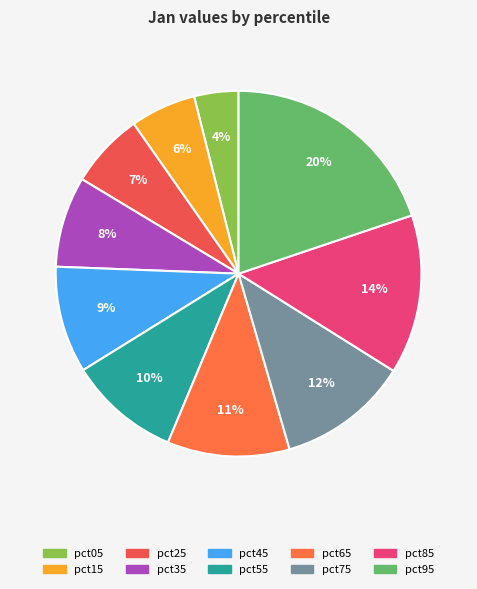

Is there a majority slice in this chart?

No